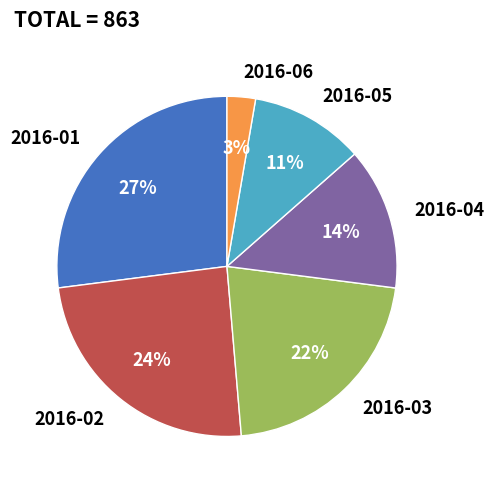

Approximately how many times larger is the value at 2016-06 compared to 2016-01?

0.1